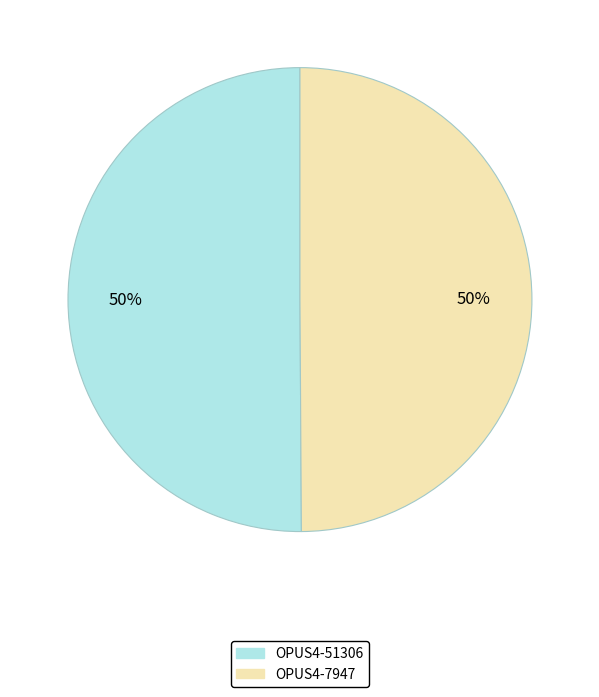

To the nearest percent, what percentage of the pie is OPUS4-7947?

50%